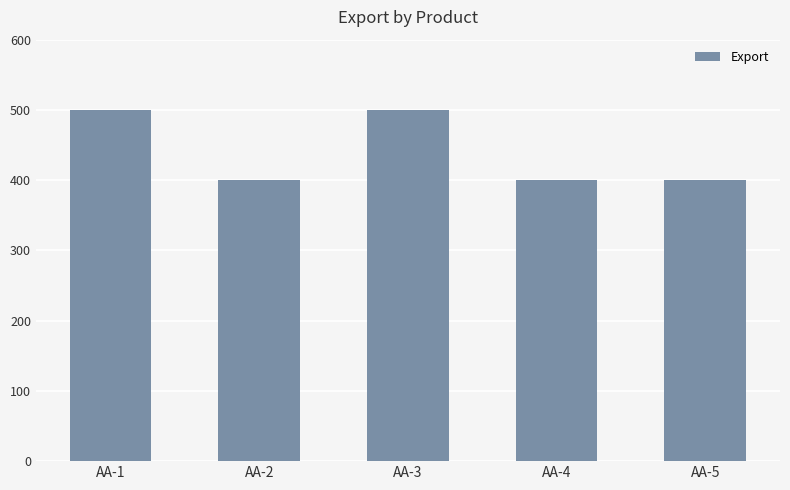

The value at AA-5 is 86. True or false?

False